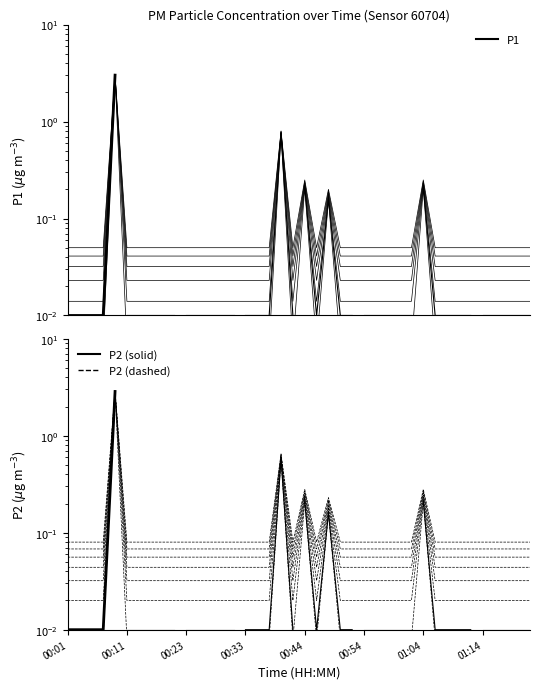

Which series has the largest total across all categories?

P1